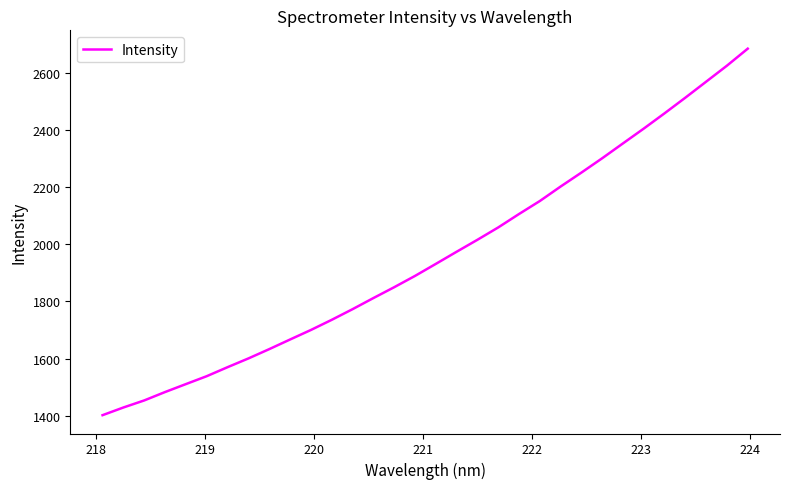

Does the chart display data point markers on the line(s)?

No